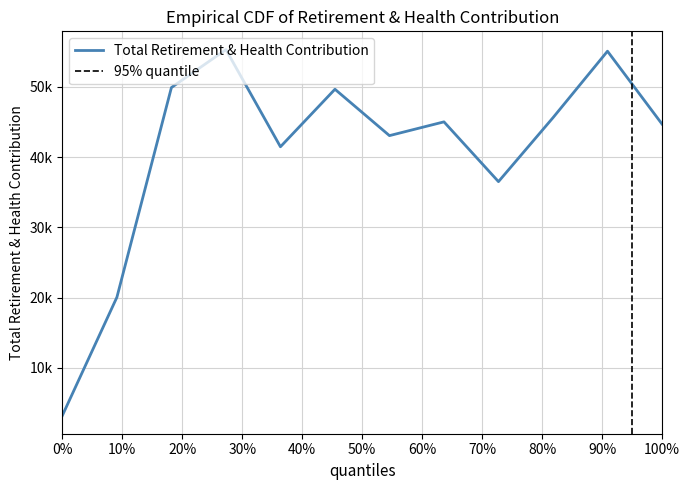

How many data points are above 45009?

5